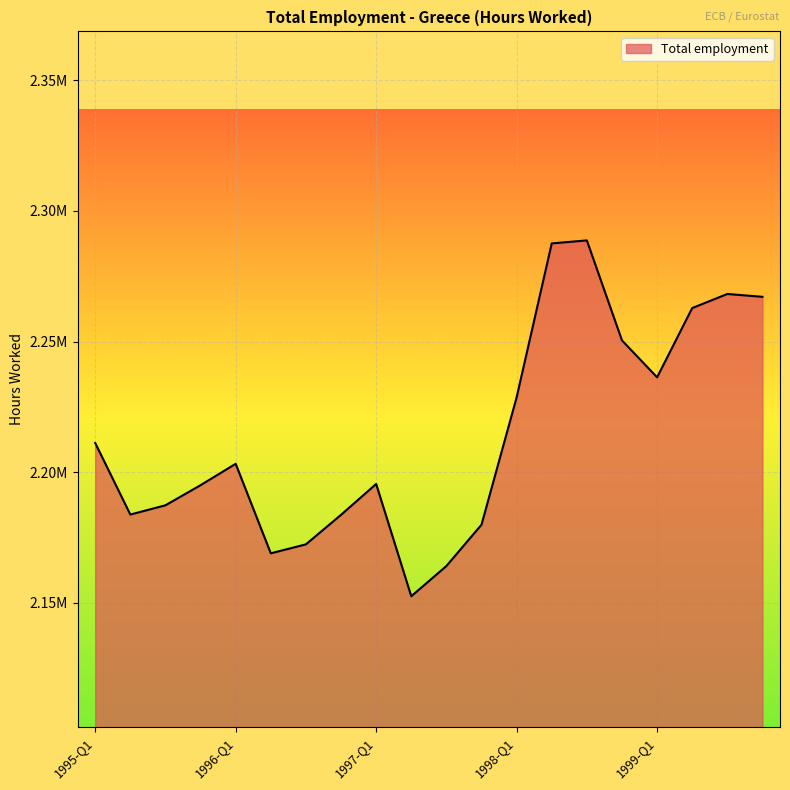

Where is the data nearest to the value 2220607?

1998-Q1